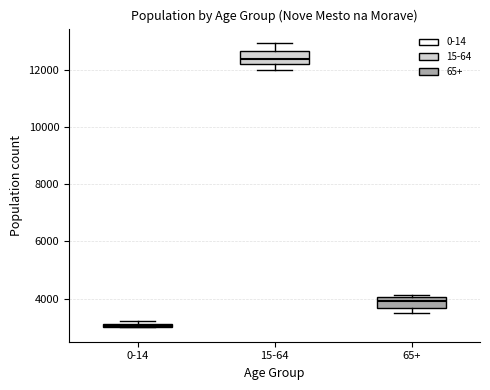

Where does the upper whisker of the box for 15-64 end on the y-axis? The values are not printed on the chart, so give them approximately, as read against the axis.

13000